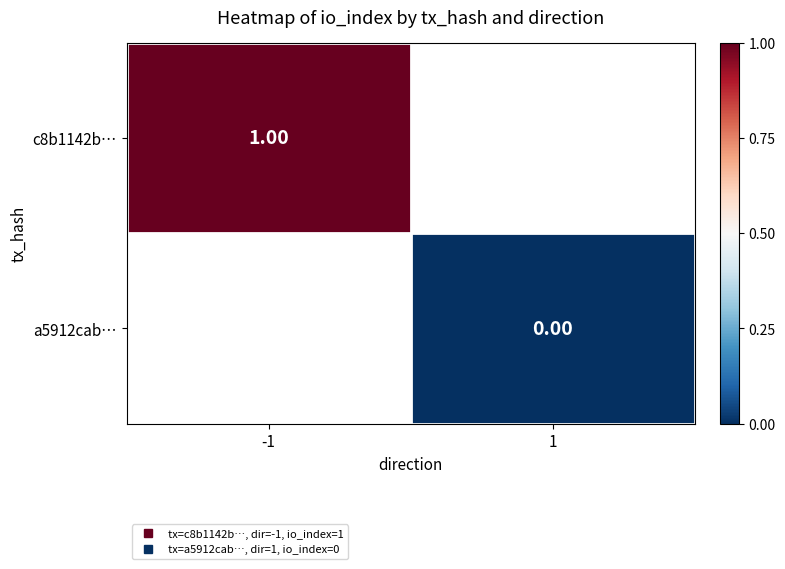

Which has a higher value, 1 or -1?

-1